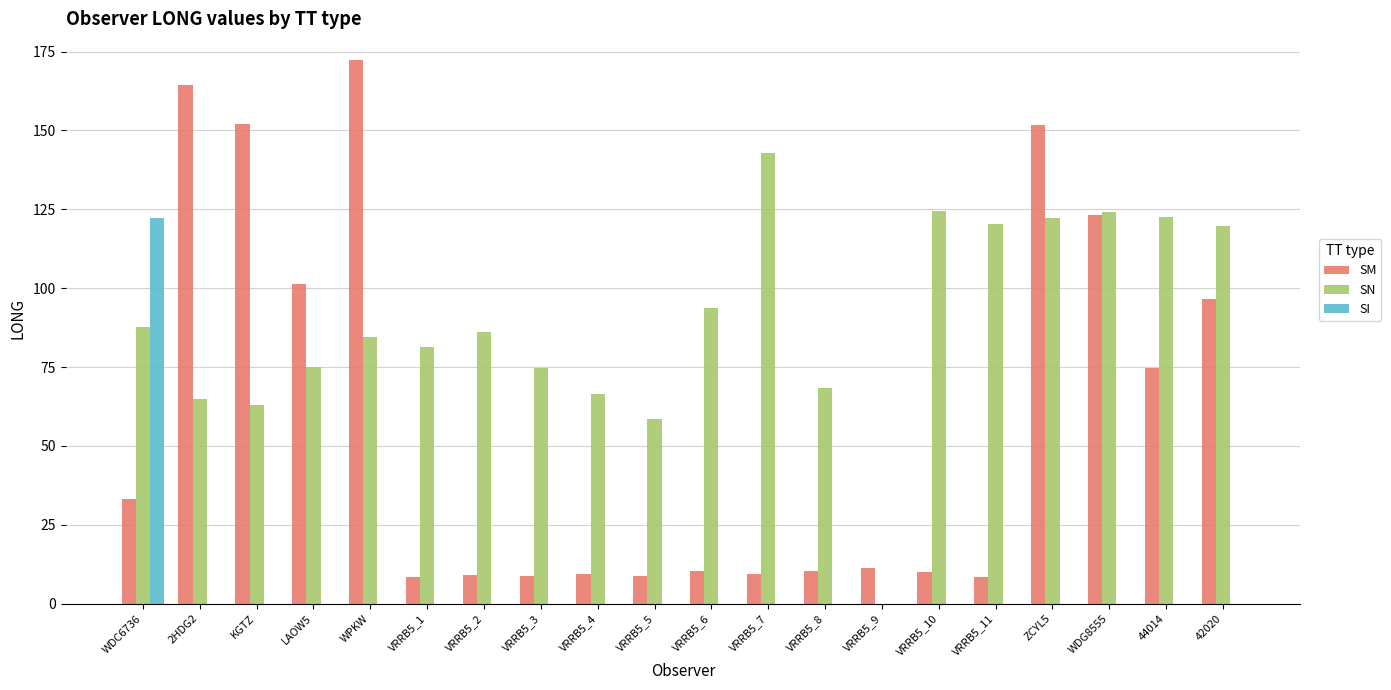

How many positive values does the SN series have?

19